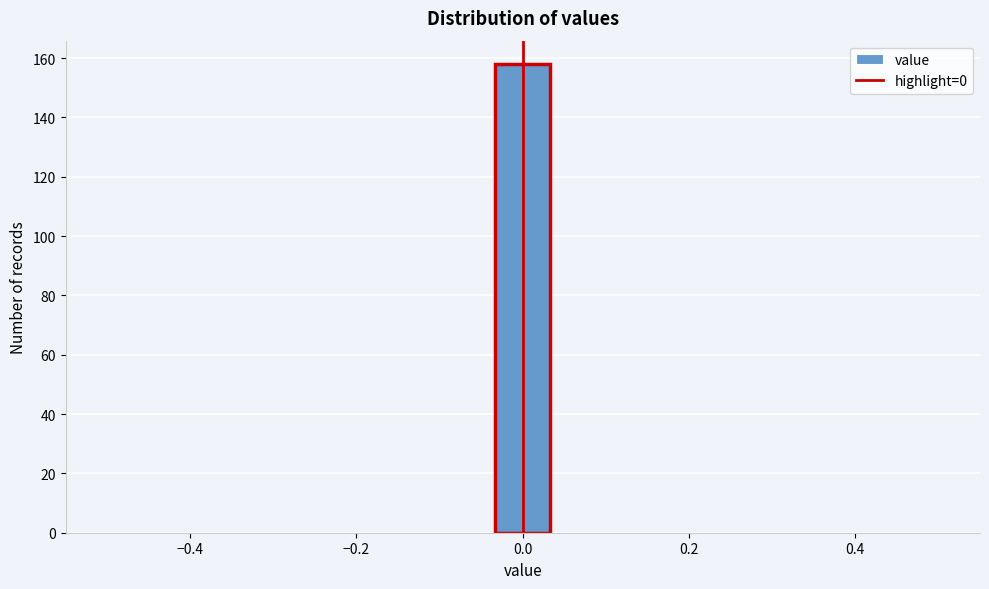

Read against the x-axis, roughly where is the centre of the tallest bar?

0.00